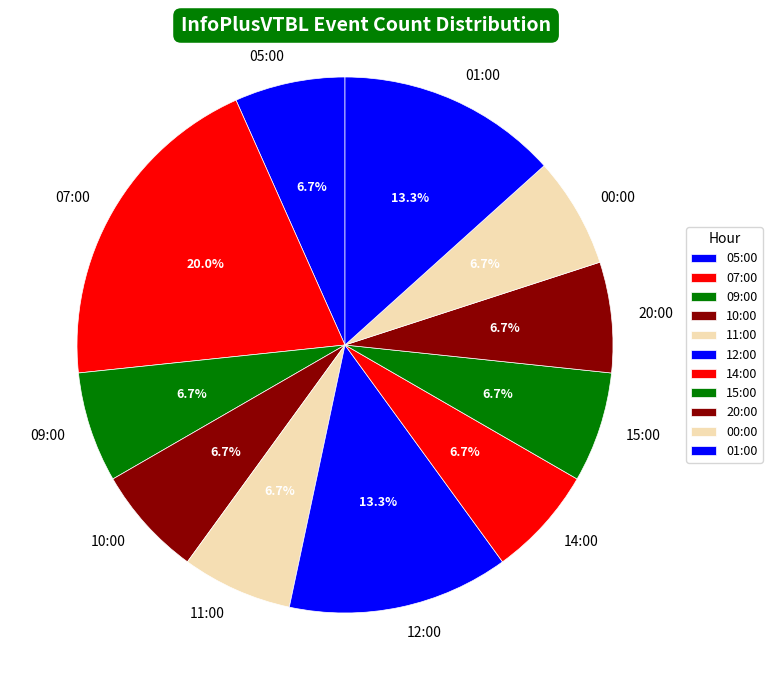

What portion of the pie excludes 15:00?

93.3%